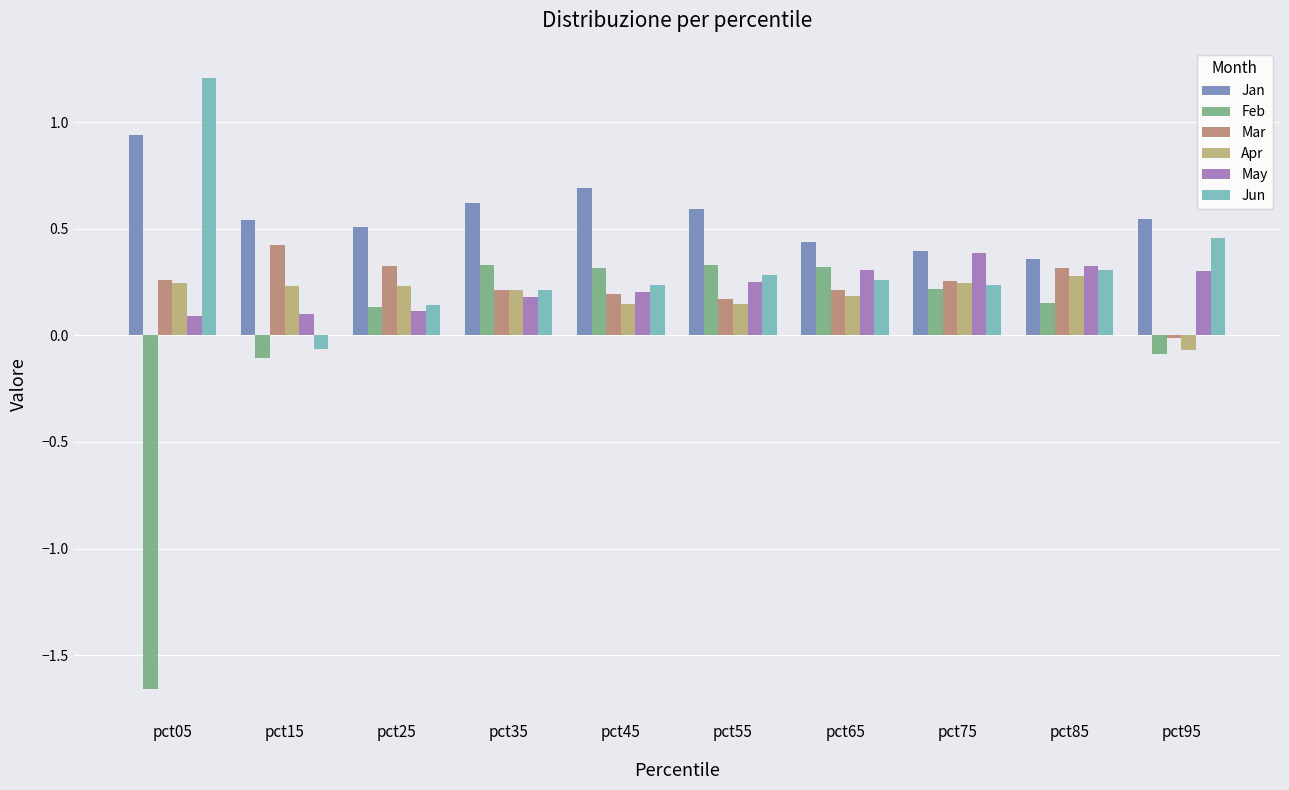

Which series has the widest spread of values?

Feb